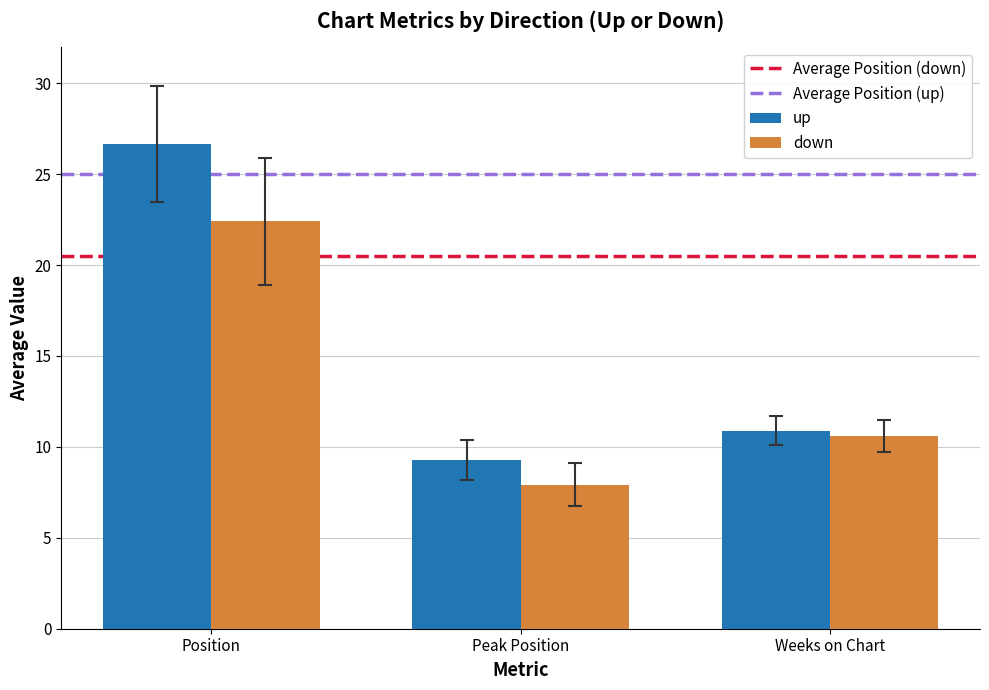

List the series in order of their overall mean, lowest first.

down, up